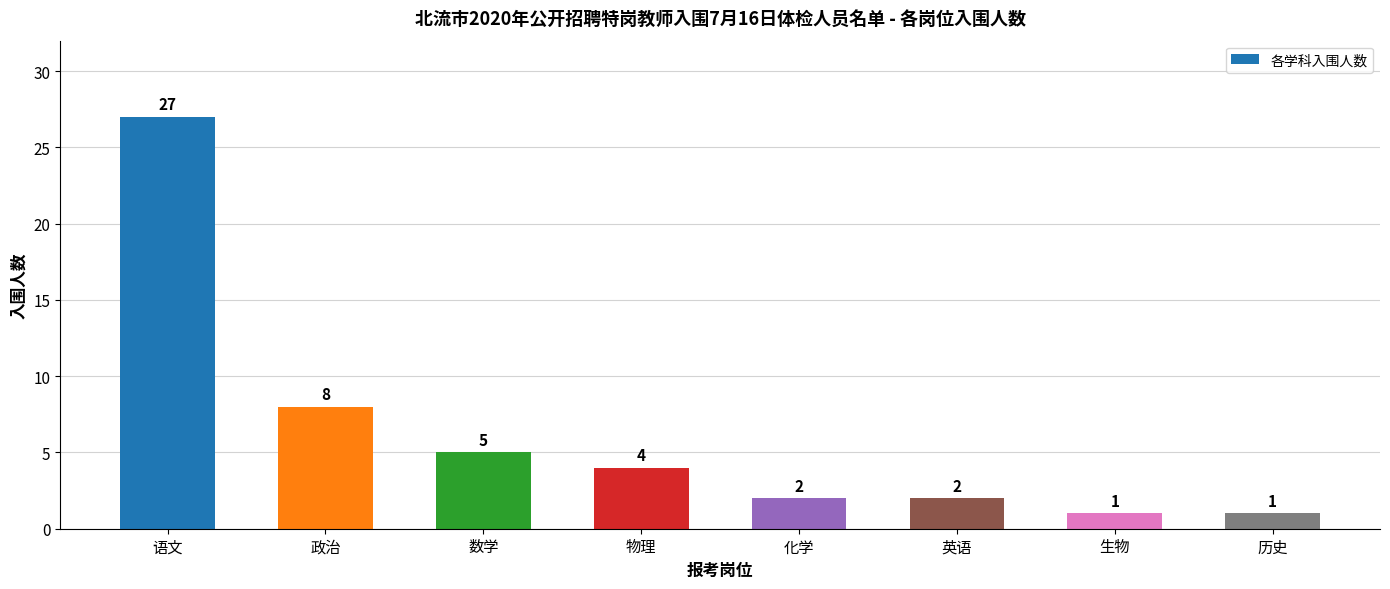

What is the ratio of the value at 英语 to the value at 数学?

0.4